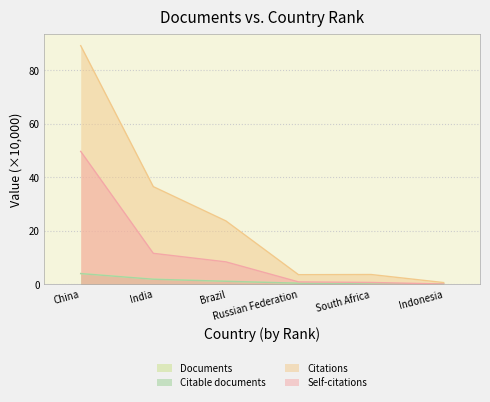

At which category is the sum across all series the highest?

China